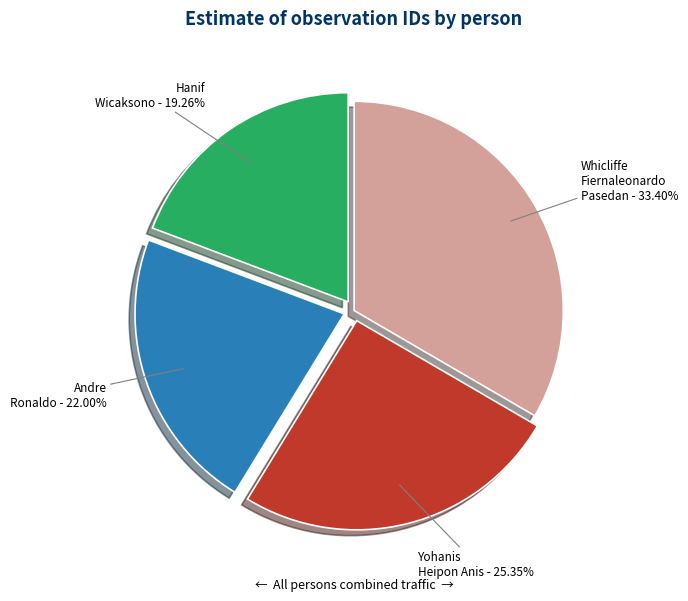

The Andre Ronaldo slice represents 22% of the pie. True or false?

True